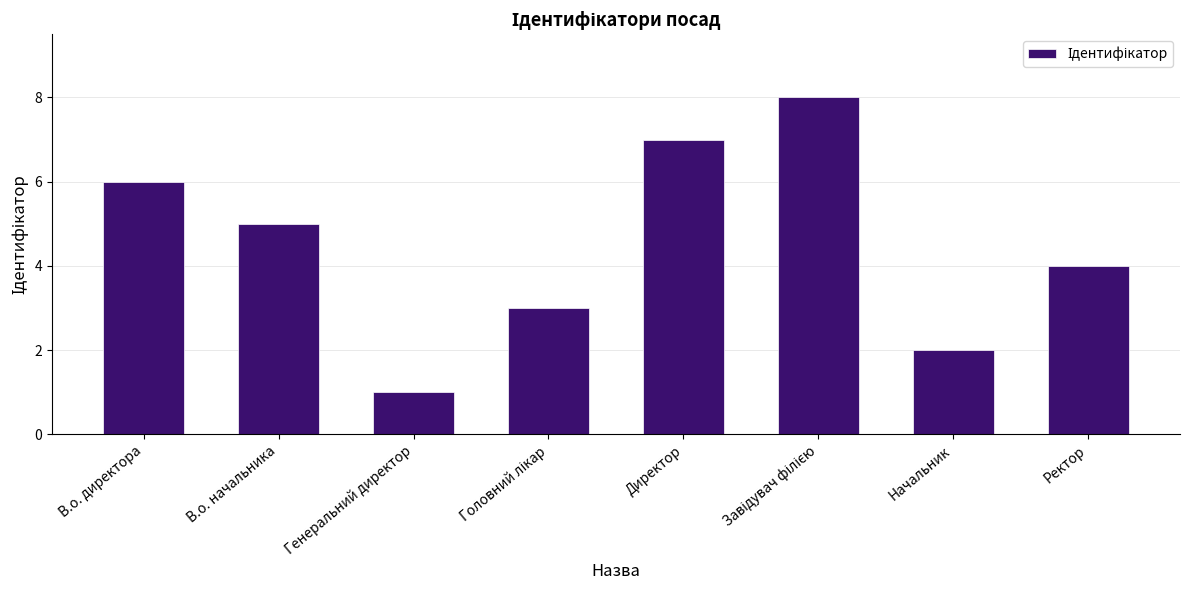

What is the ratio of the value at В.о. начальника to the value at Начальник?

2.5